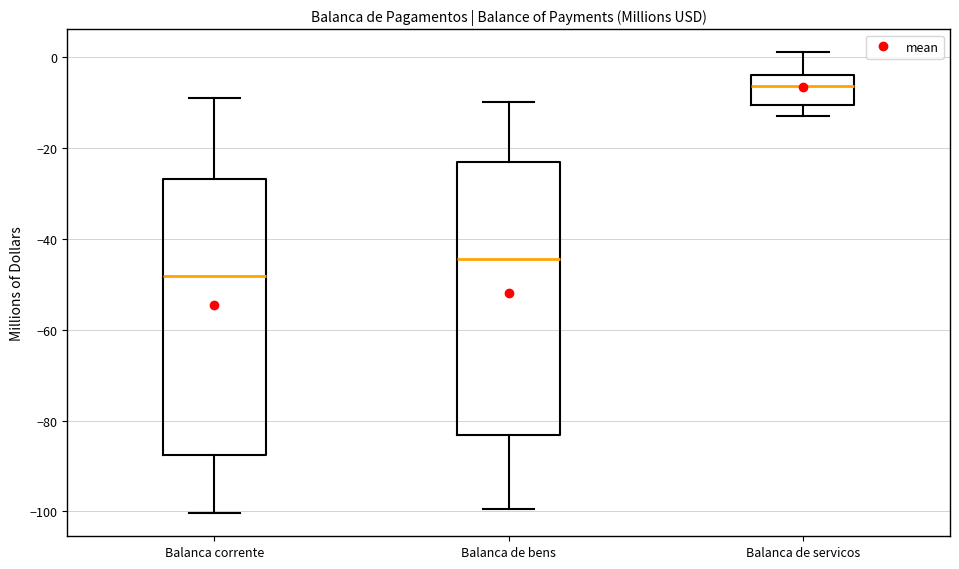

Reading left to right, transcribe this box plot: for each box, give where its median line is, the range the box spans, and where its two whiskers end, as read against the y-axis. The values are not printed on the chart, so give them approximately, as read against the axis.

Balanca corrente: median -48, box -88 to -26, whiskers -100 to -10
Balanca de bens: median -44, box -84 to -22, whiskers -100 to -10
Balanca de servicos: median -6, box -10 to -4, whiskers -14 to 2